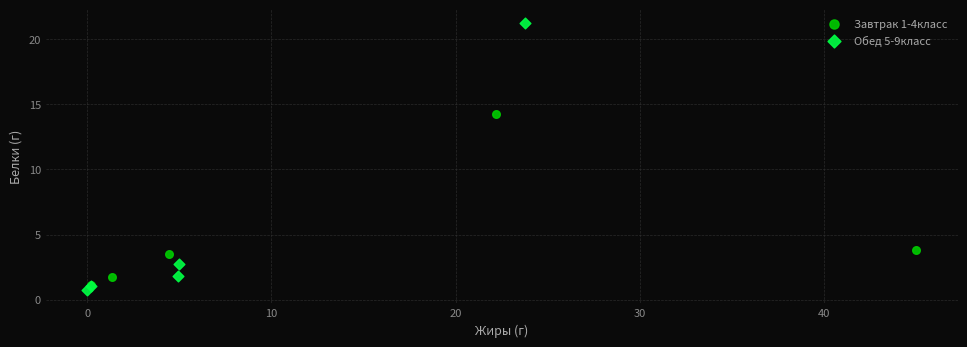

Which series contains the highest Y value?

Обед 5-9класс